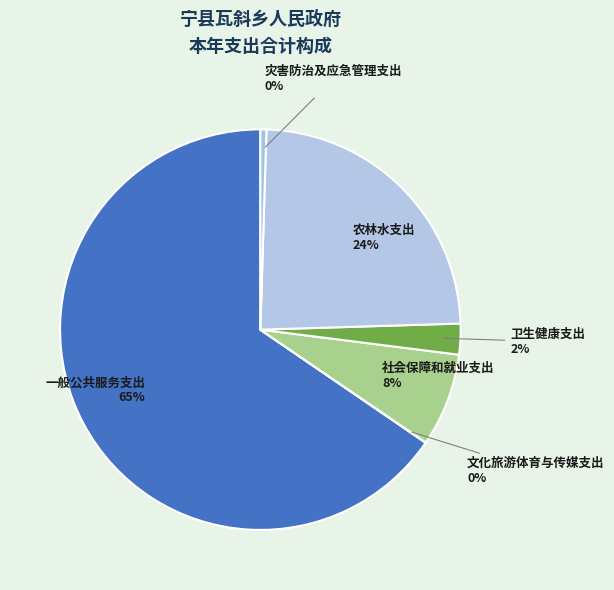

What is the majority slice?

一般公共服务支出